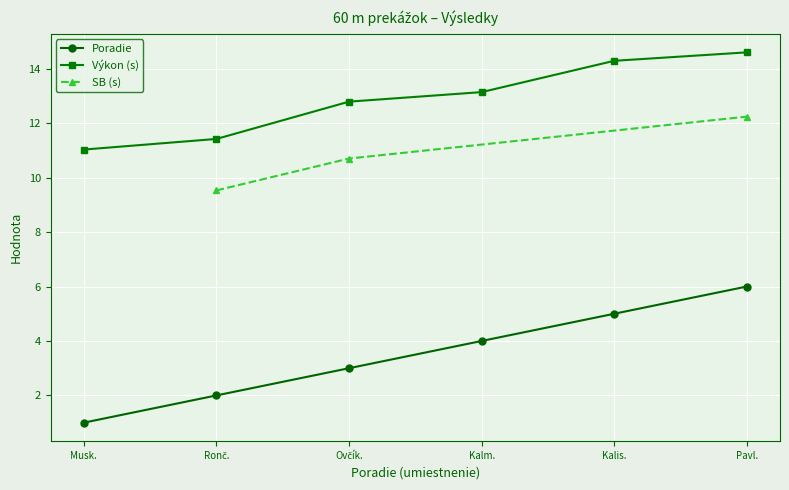

True or false: Poradie has more than 1 interior local peaks.

False